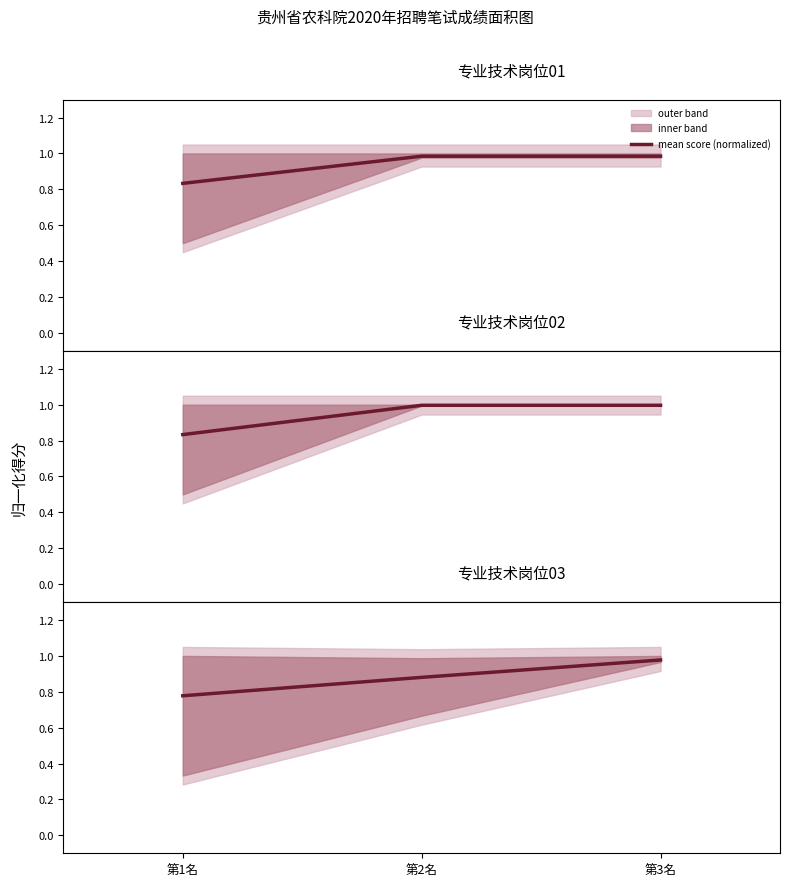

Is this an area chart (filled region under the line)?

No